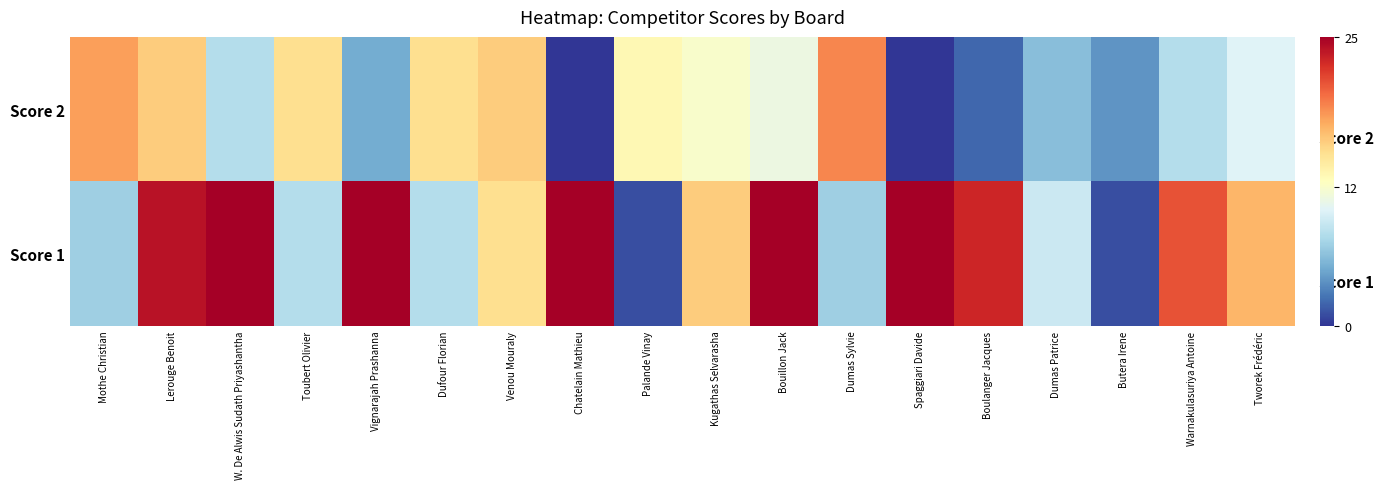

List the series in order of their peak value, highest first.

Score 1, Score 2